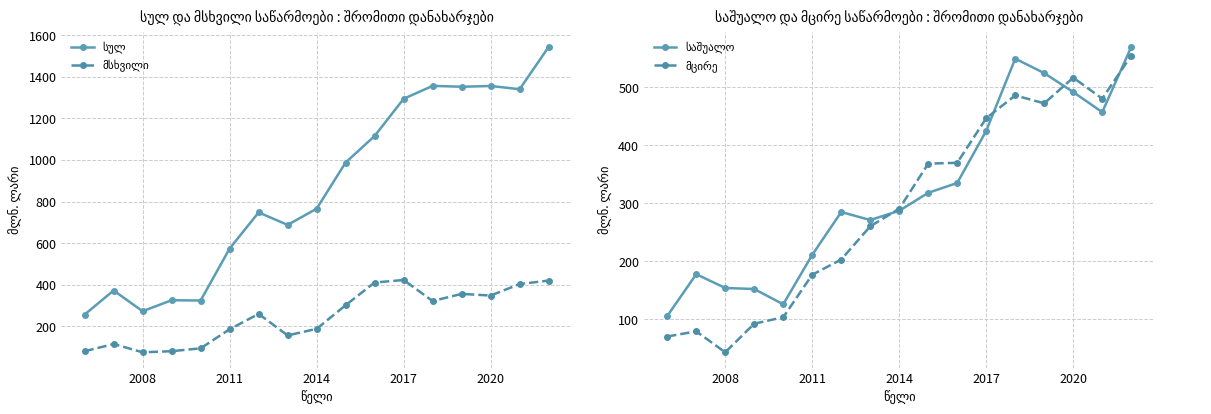

Does the chart display data point markers on the line(s)?

Yes